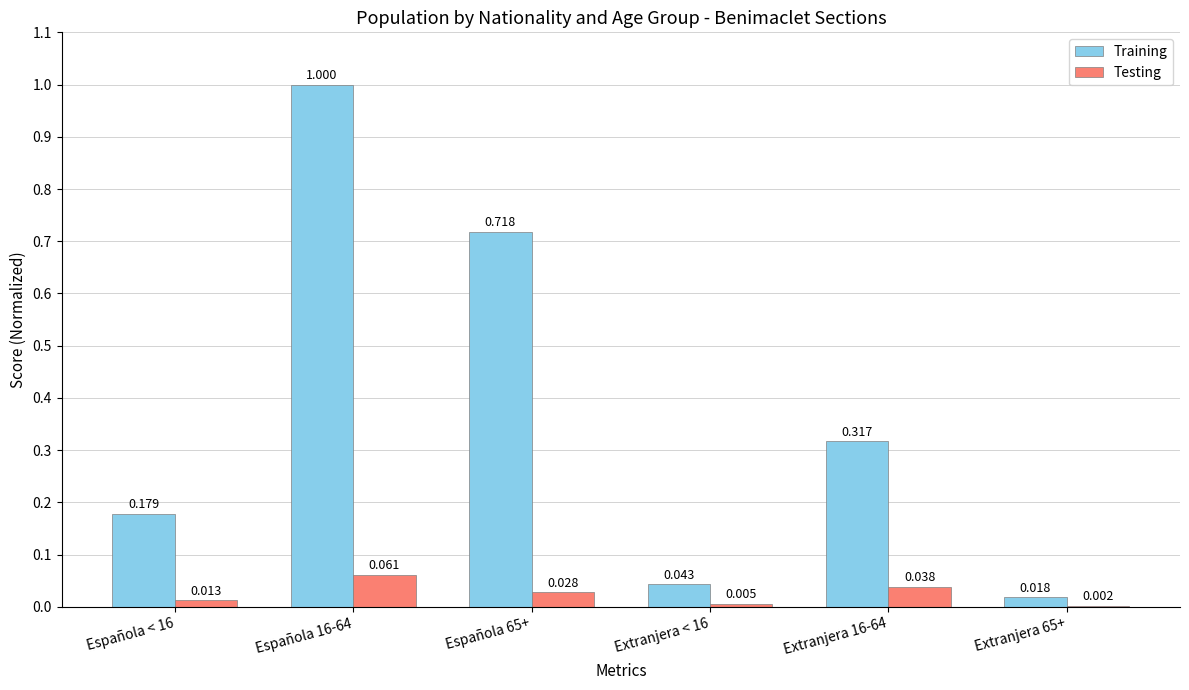

What is the total value across all series at Extranjera 16-64?

0.4